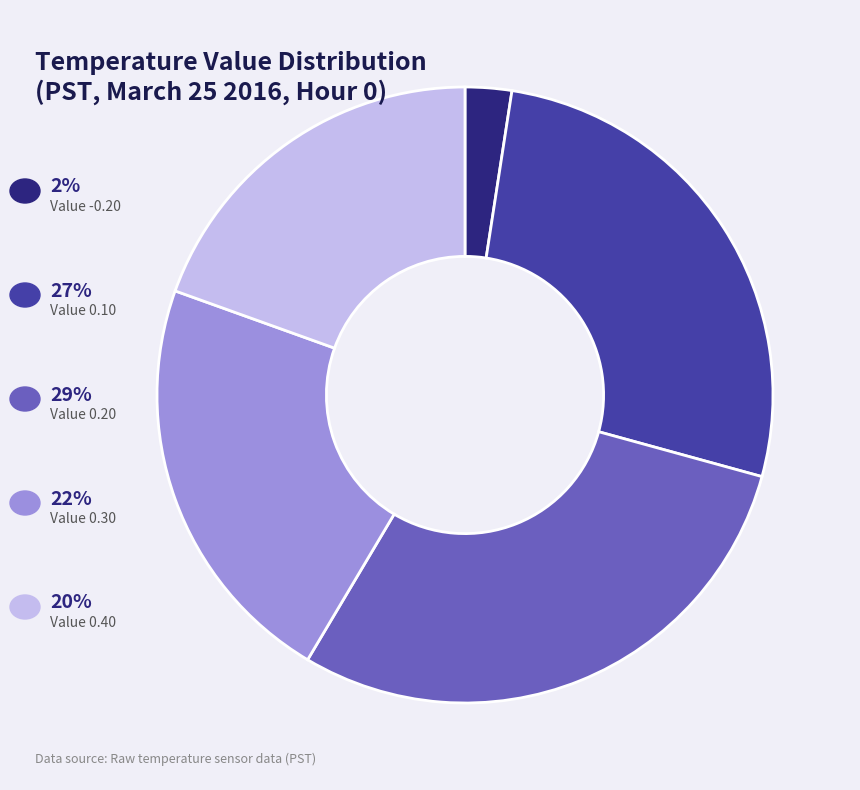

Is there any slice that represents more than half of the pie?

No